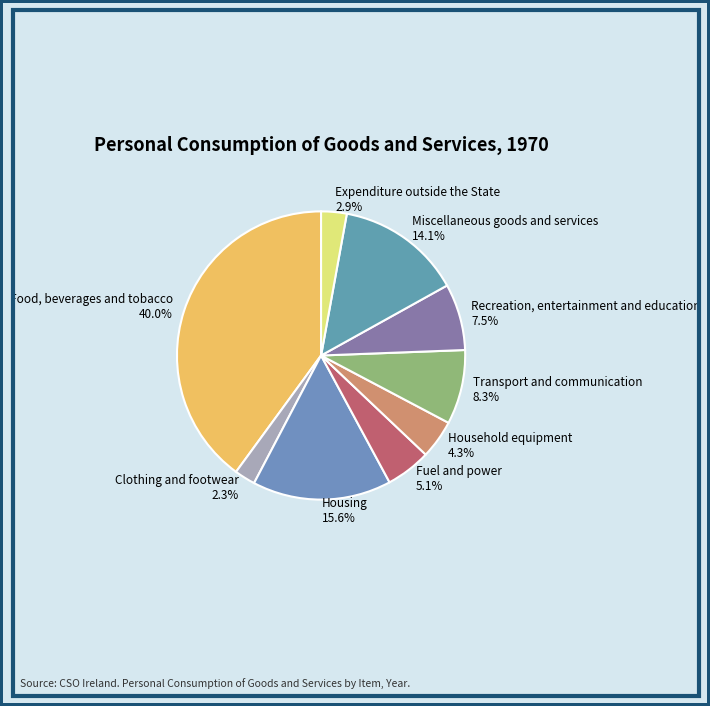

What percentage is NOT represented by Food, beverages and tobacco?

60.0%